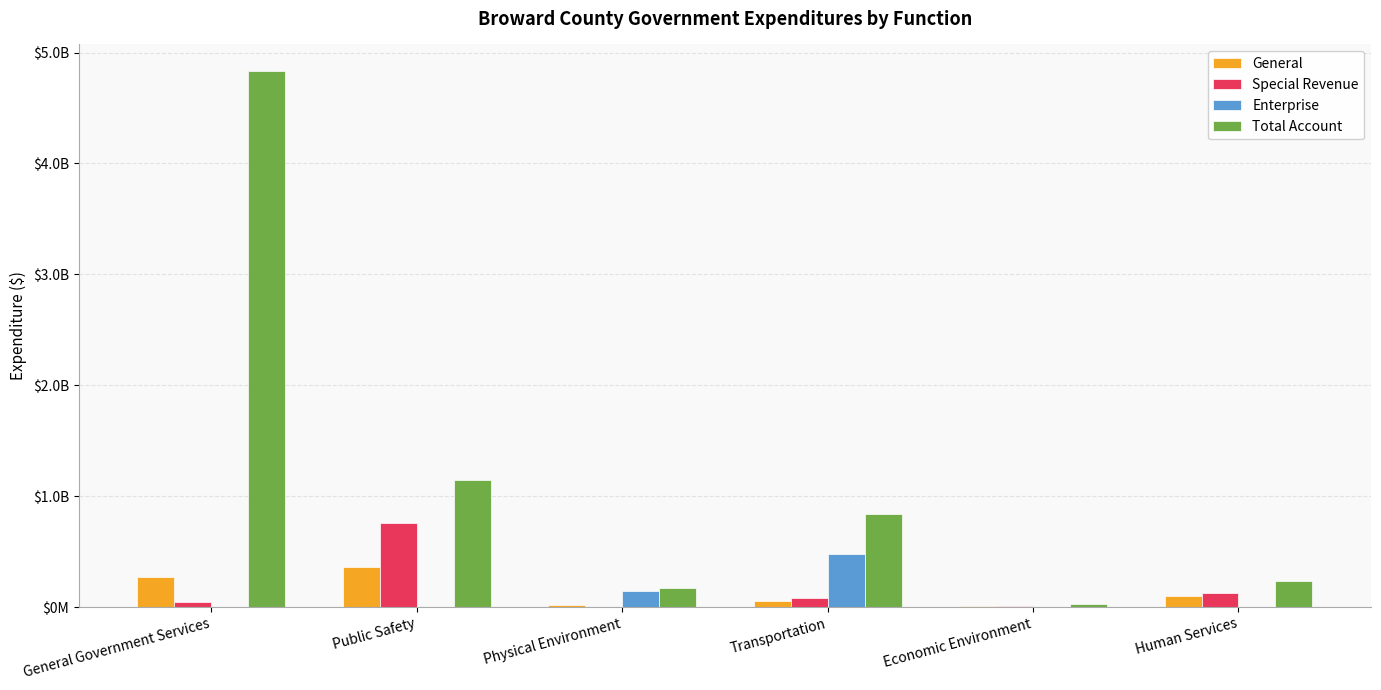

What is the sum of the Special Revenue values at Economic Environment and Human Services?

144021730